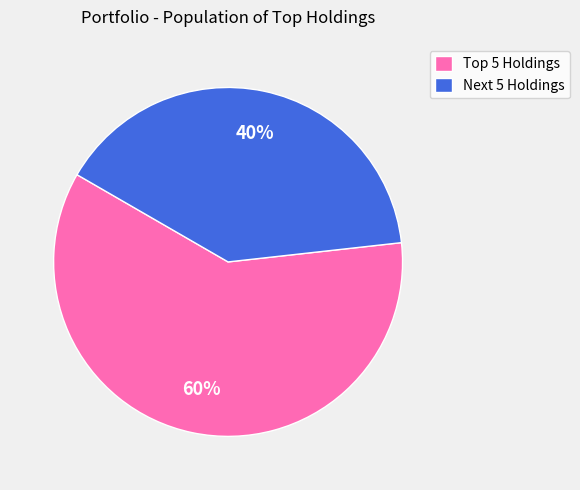

What is the majority slice?

Top 5 Holdings